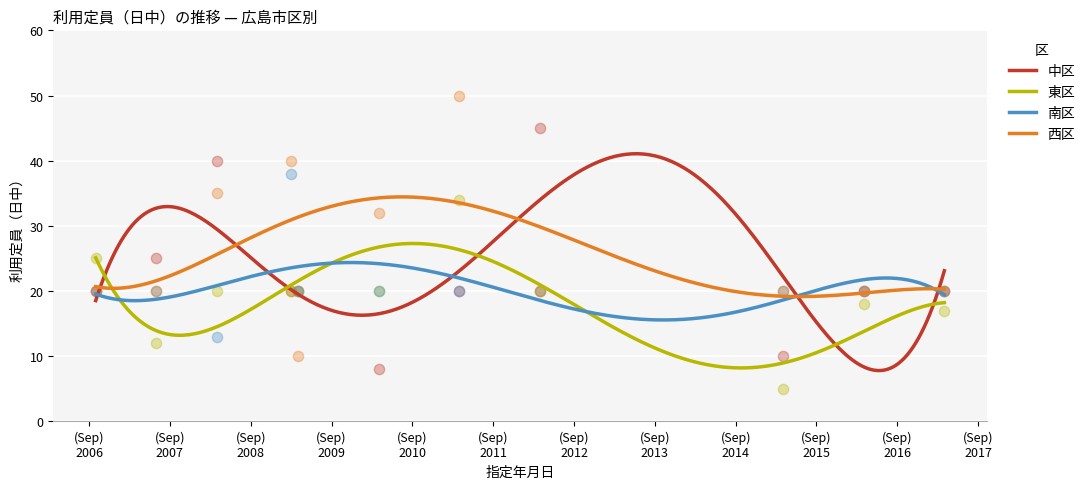

Is the value of 中区 at 2008-04 greater than the value of 東区 at 2009-03?

Yes